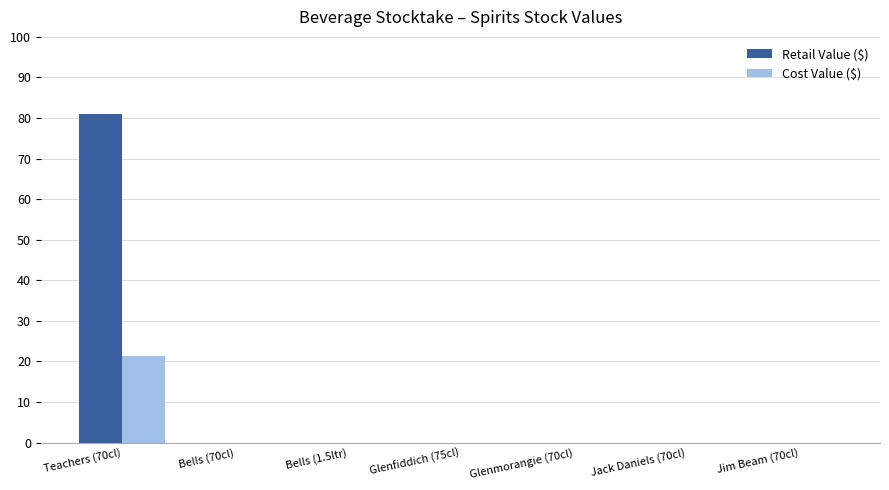

How many groups of bars are there?

7